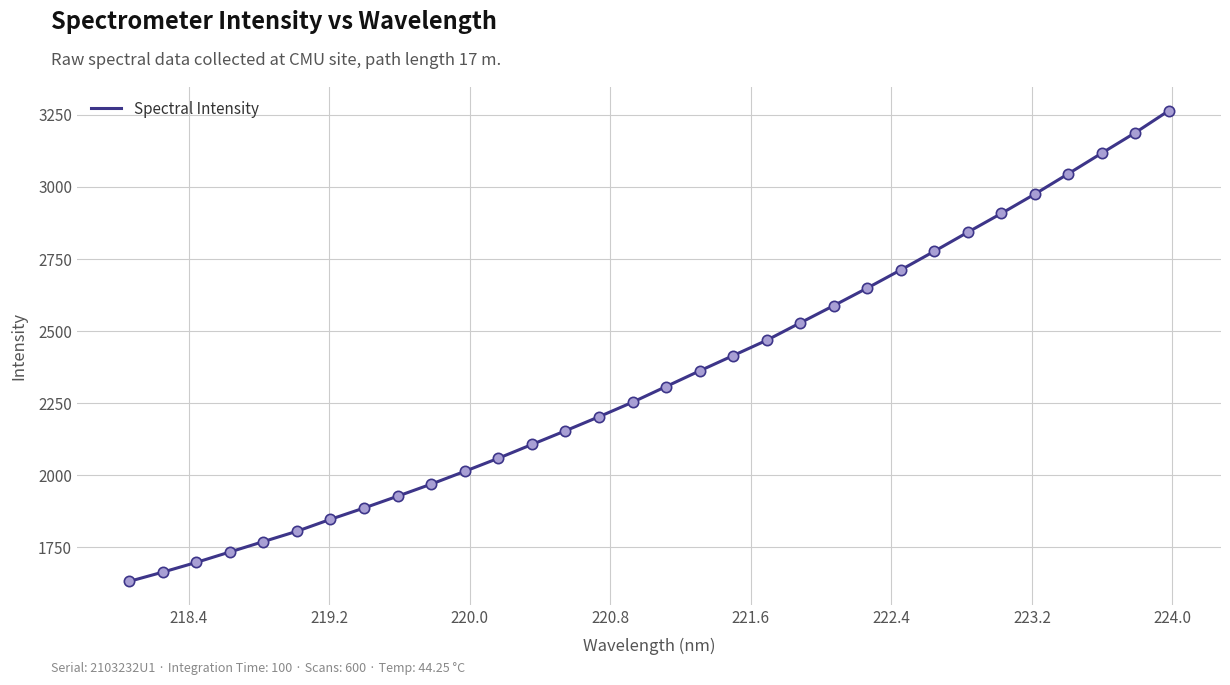

What is the smallest value displayed?

1631.5